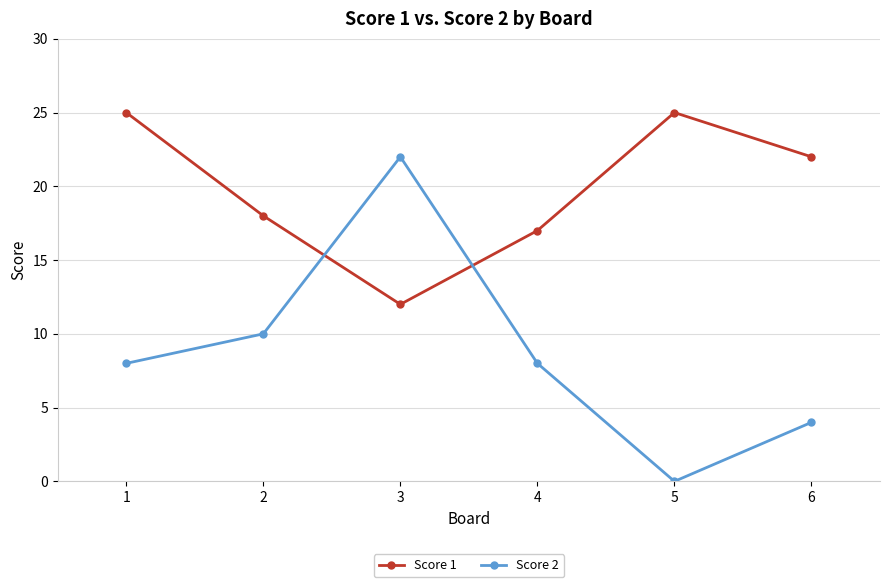

Which category has the lowest value across all series?

5